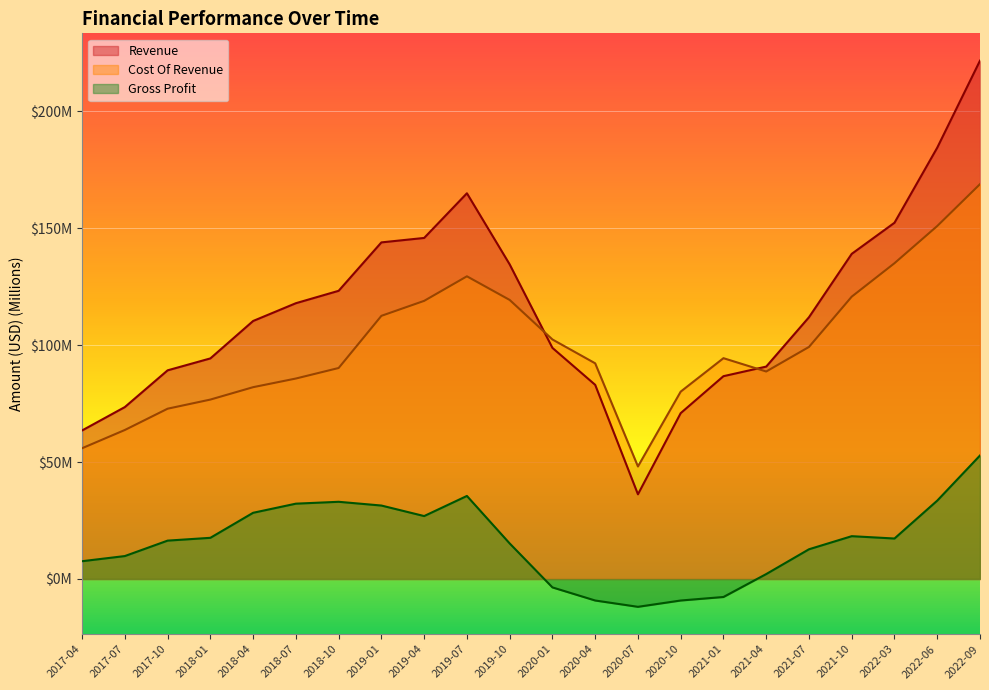

At 2019-01, list the series in order from smallest to largest.

Gross Profit, Cost Of Revenue, Revenue